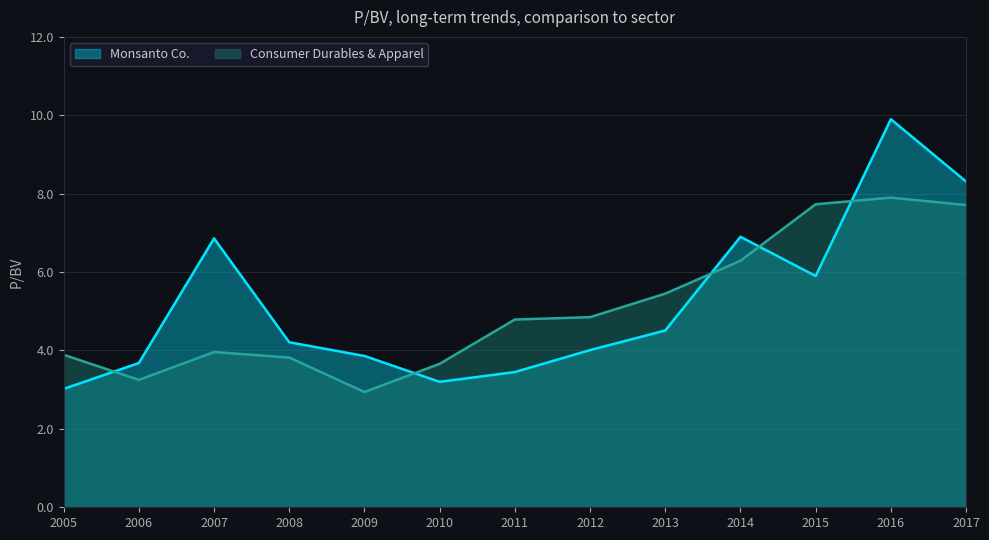

Rank the series by their maximum value, from highest to lowest.

Monsanto Co., Consumer Durables & Apparel